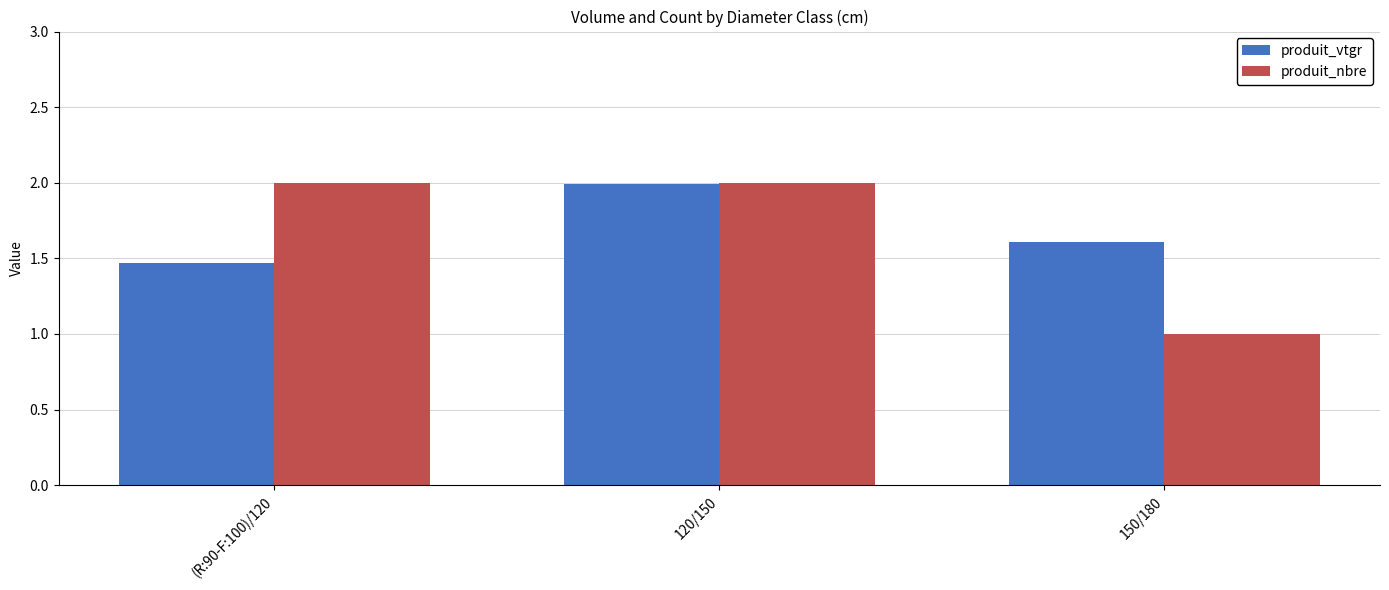

What is the minimum value for produit_nbre?

1.0